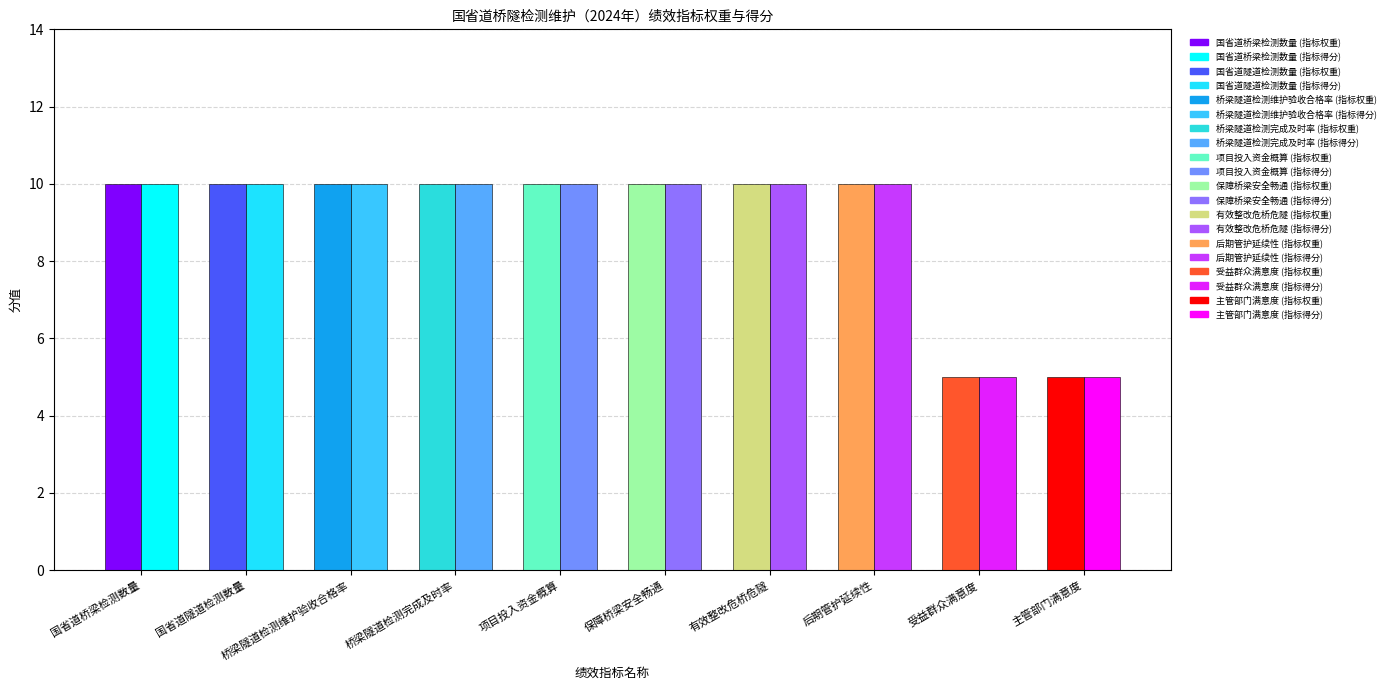

At which category is the sum across all series the highest?

国省道桥梁检测数量